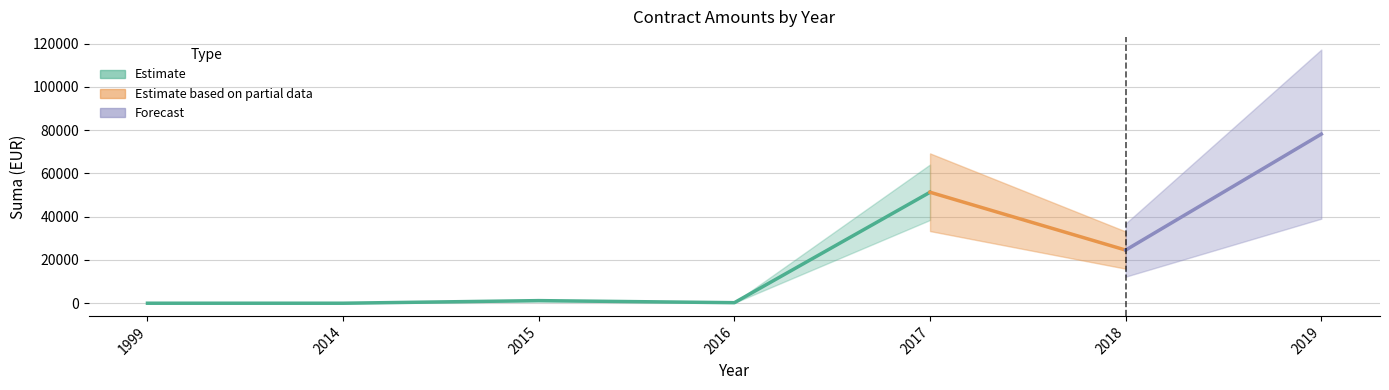

At which category does the data reach its first local valley?

2016